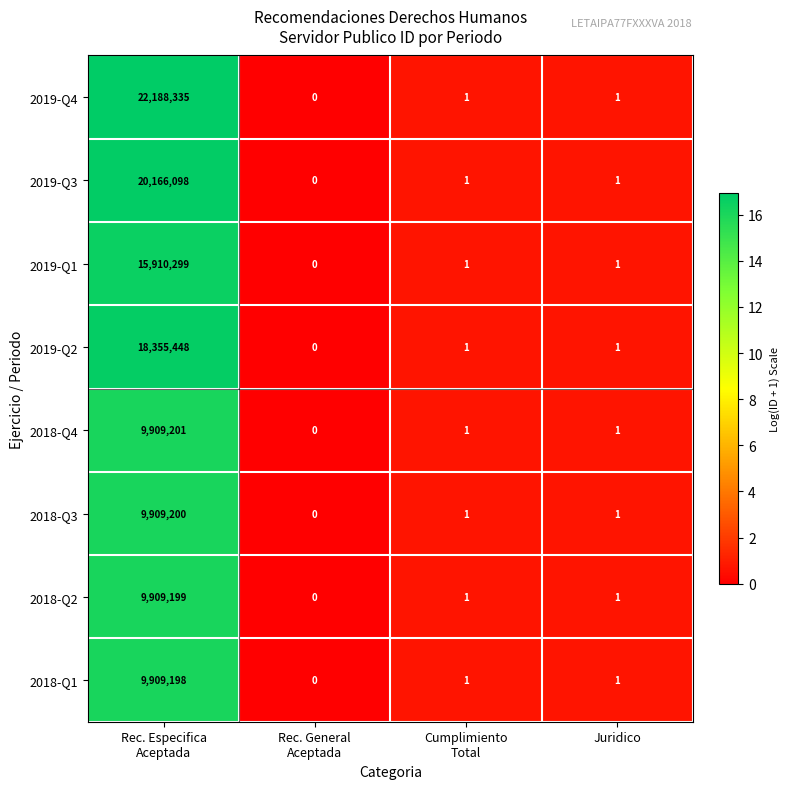

Which series has the largest range (max minus min)?

2019-Q4